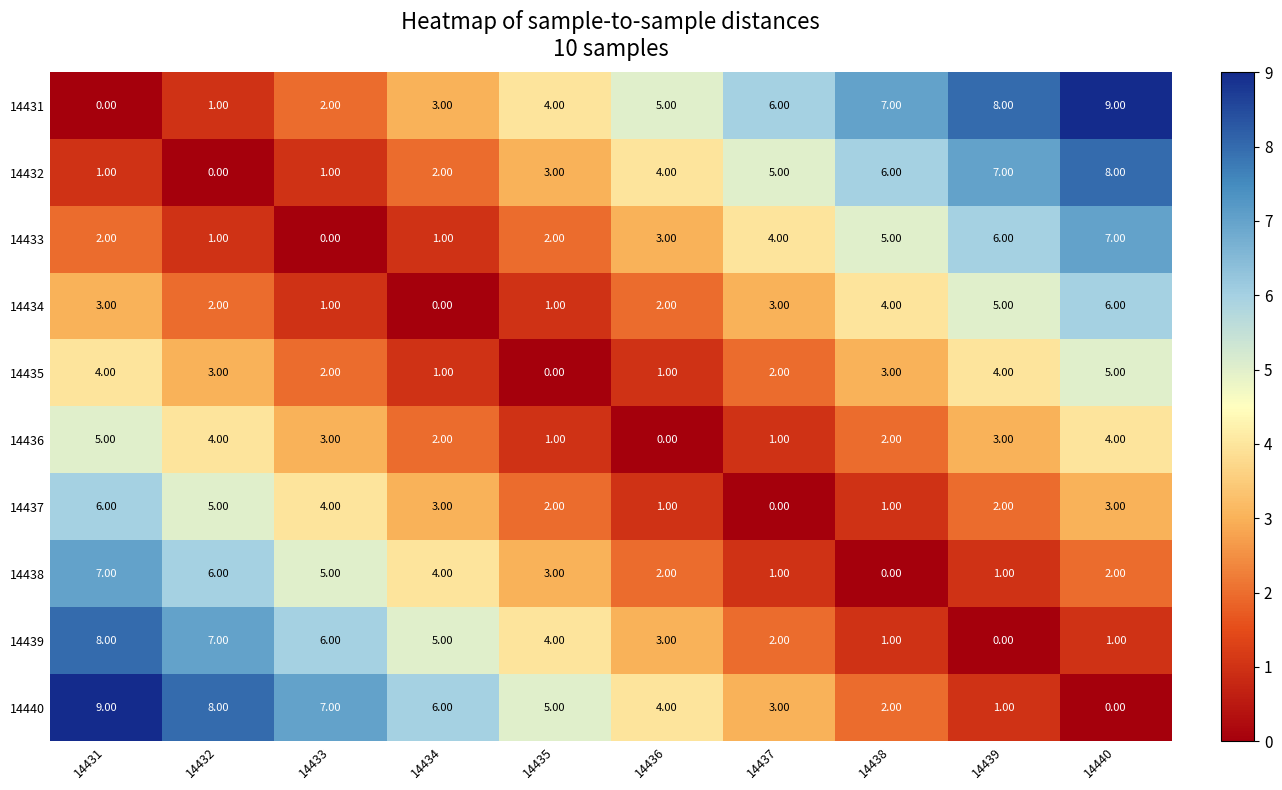

What is the sum of the 14440 values at 14439 and 14437?

4